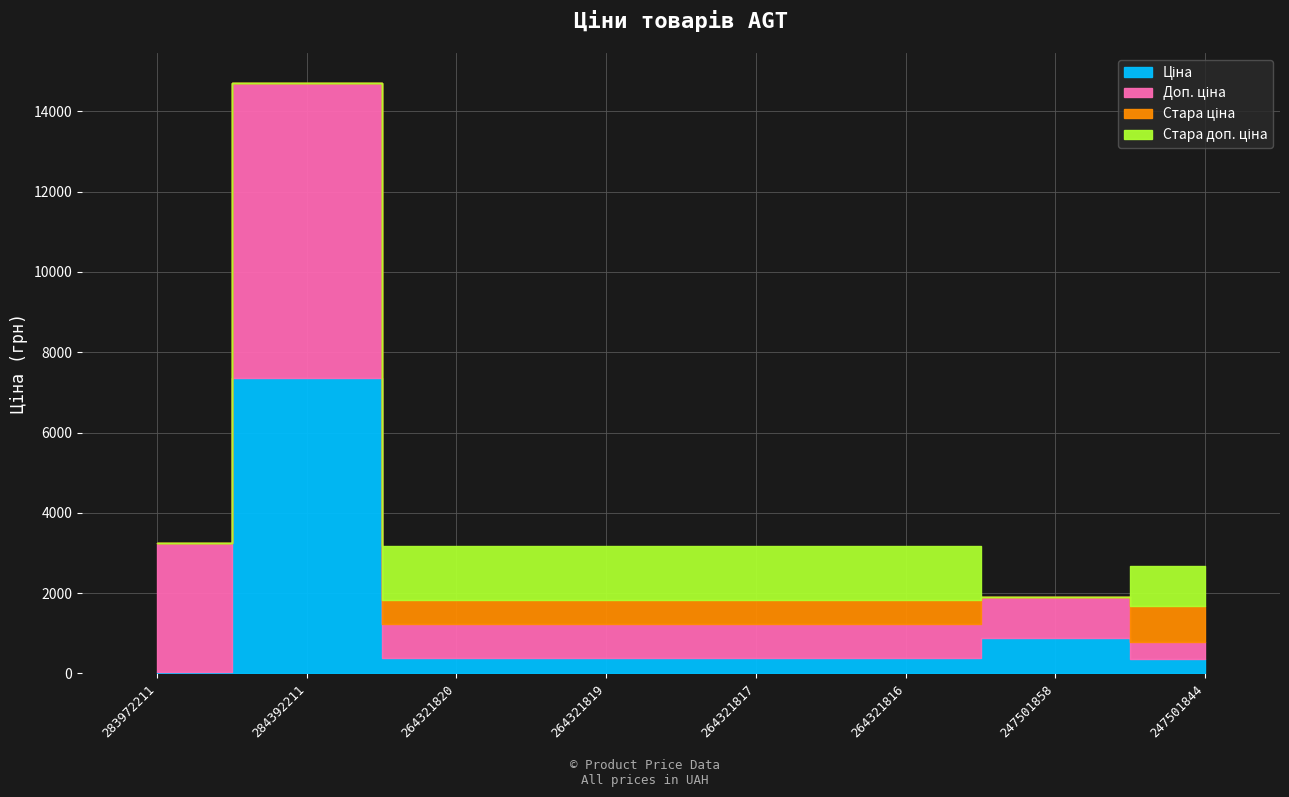

True or false: Ціна and Доп. ціна intersect in this chart.

False